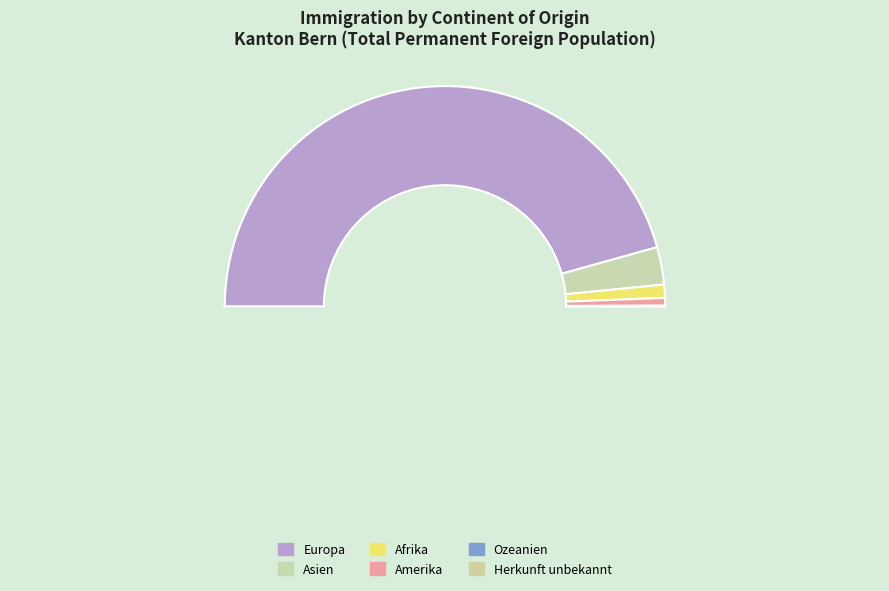

What percentage do Afrika and Europa together represent?

93.3%